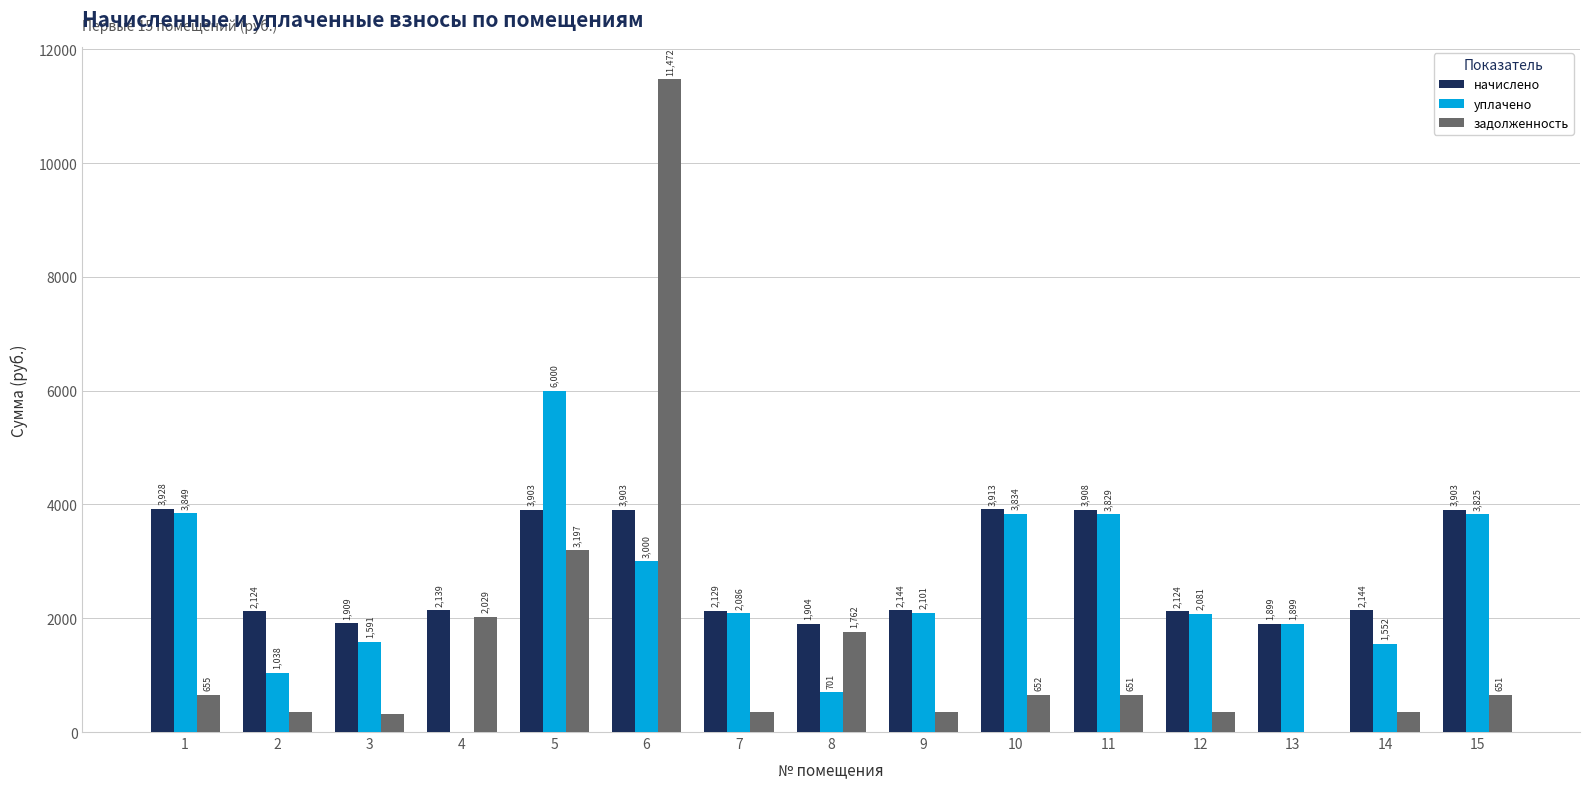

At which label does уплачено first exceed 2086?

1